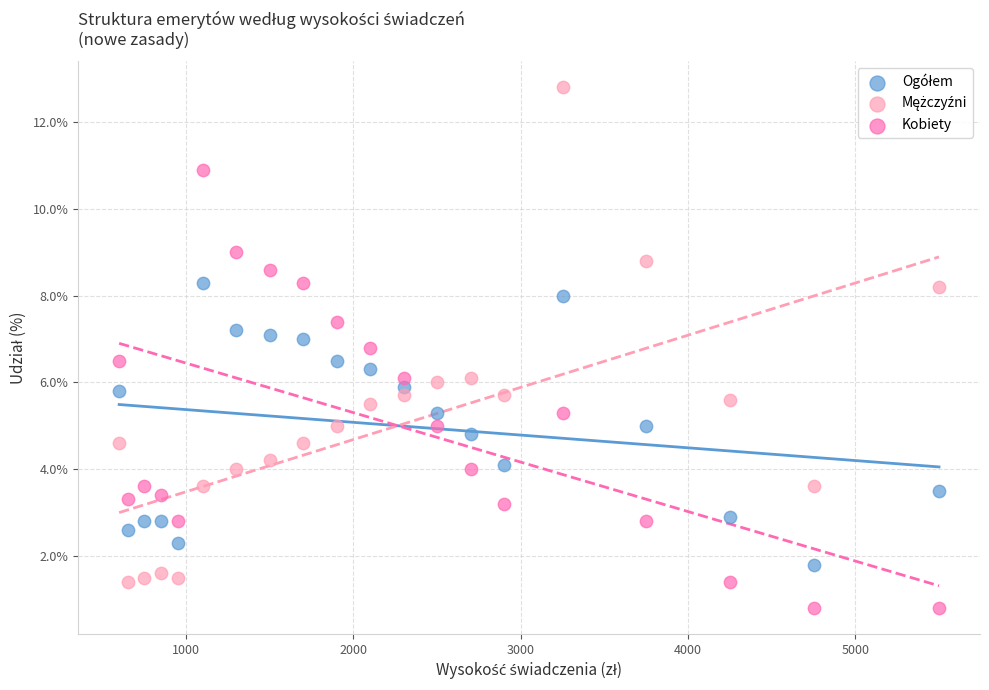

Which series contains the lowest Y value?

Kobiety